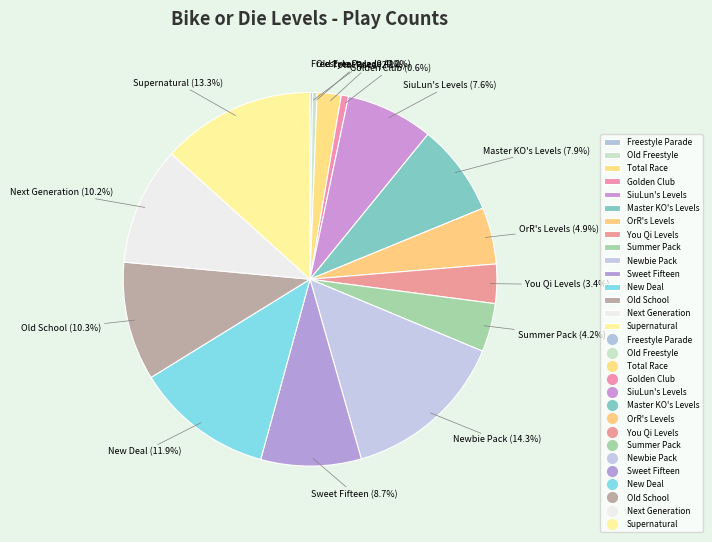

Which has a higher value, You Qi Levels or Master KO's Levels?

Master KO's Levels